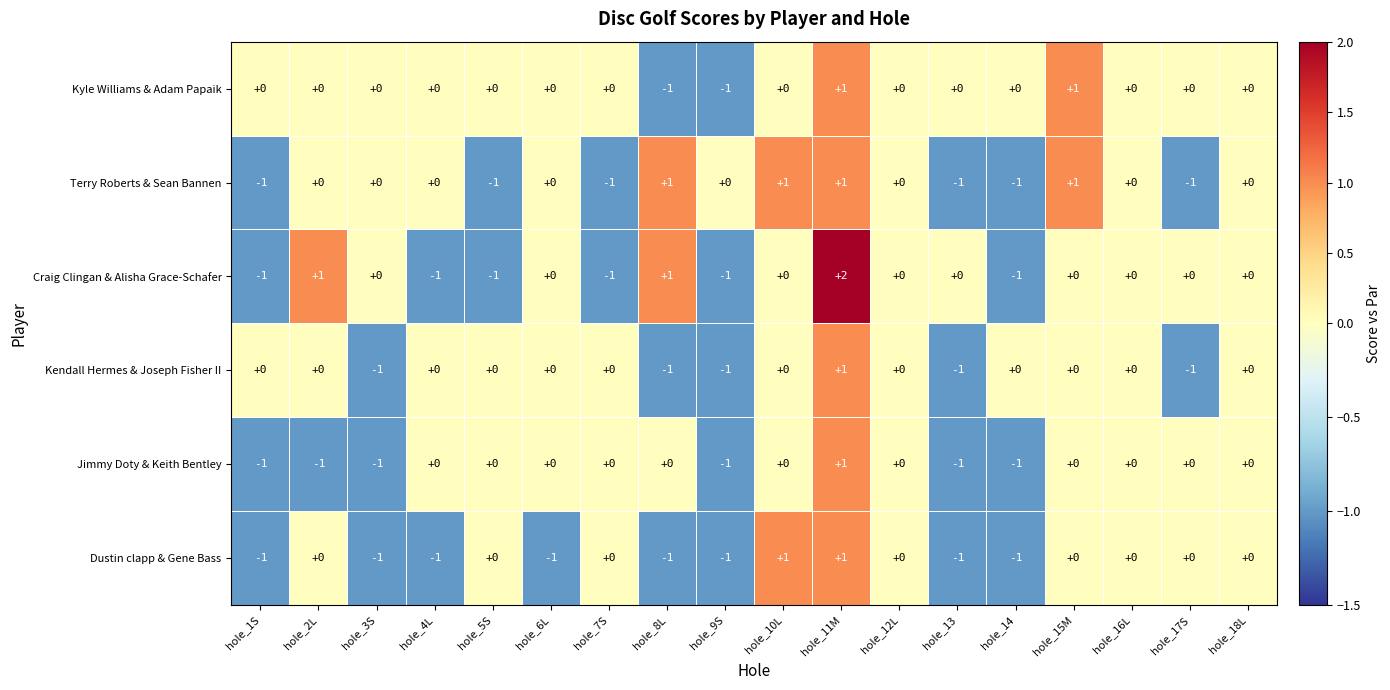

The value of Kyle Williams & Adam Papaik at hole_2L is -1. True or false?

False